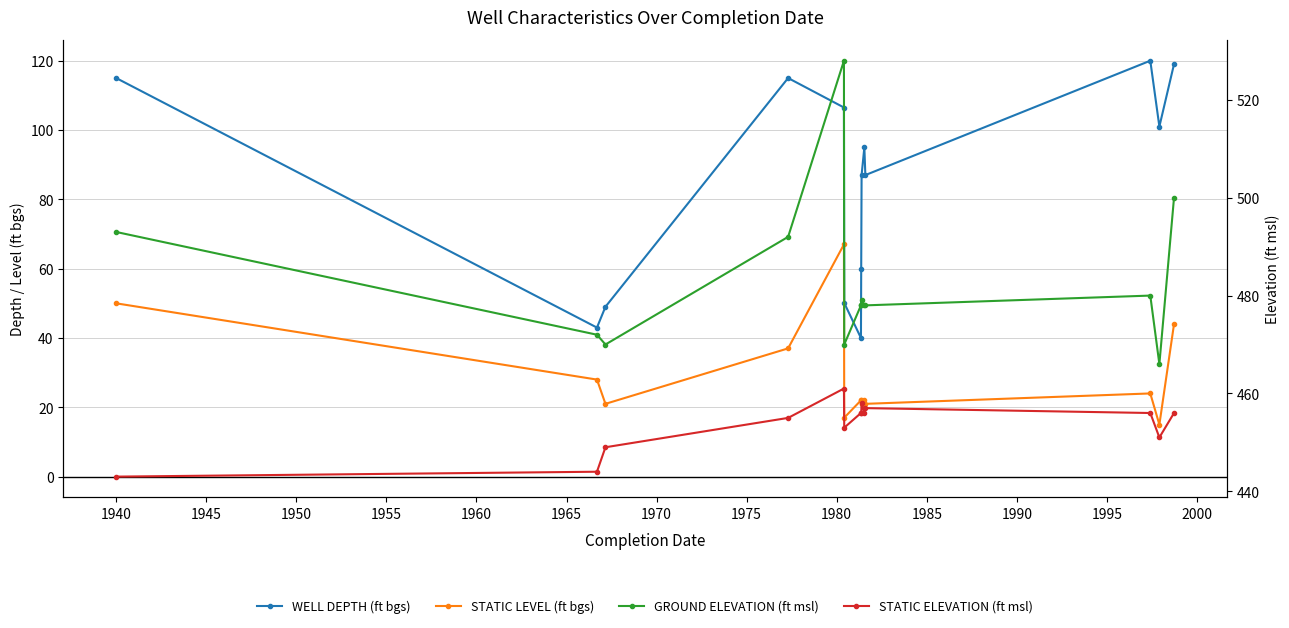

At which label is STATIC LEVEL (ft bgs) closest to 41?

2000